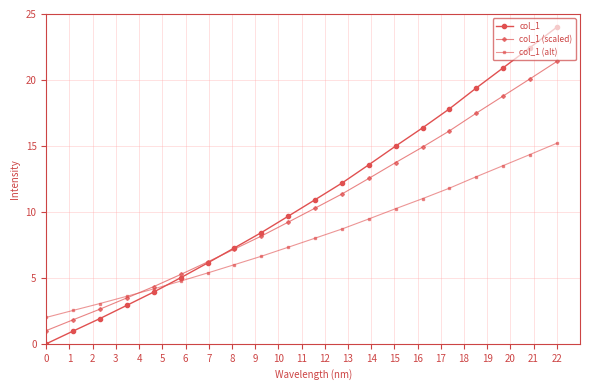

Rank the series by their average value, from lowest to highest.

col_1 (alt), col_1 (scaled), col_1